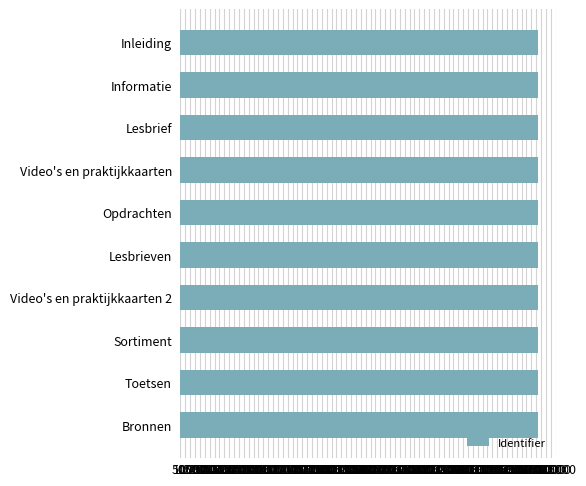

What is the ratio of the value at Informatie to the value at Sortiment?

1.0